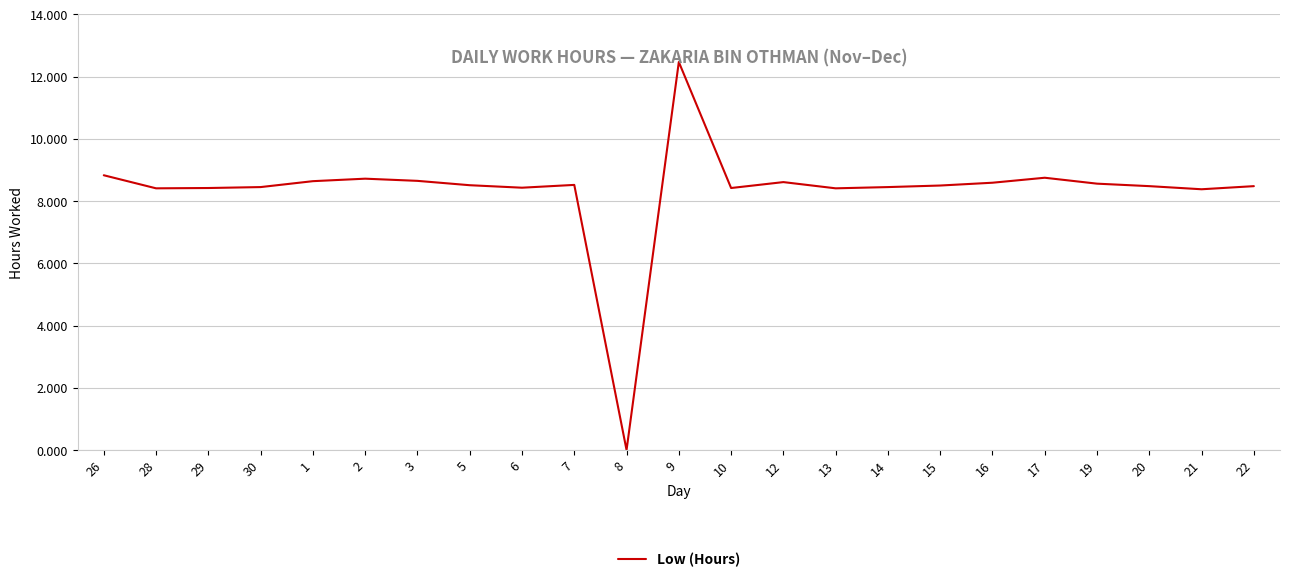

At which category does the chart reach its peak across all series?

9